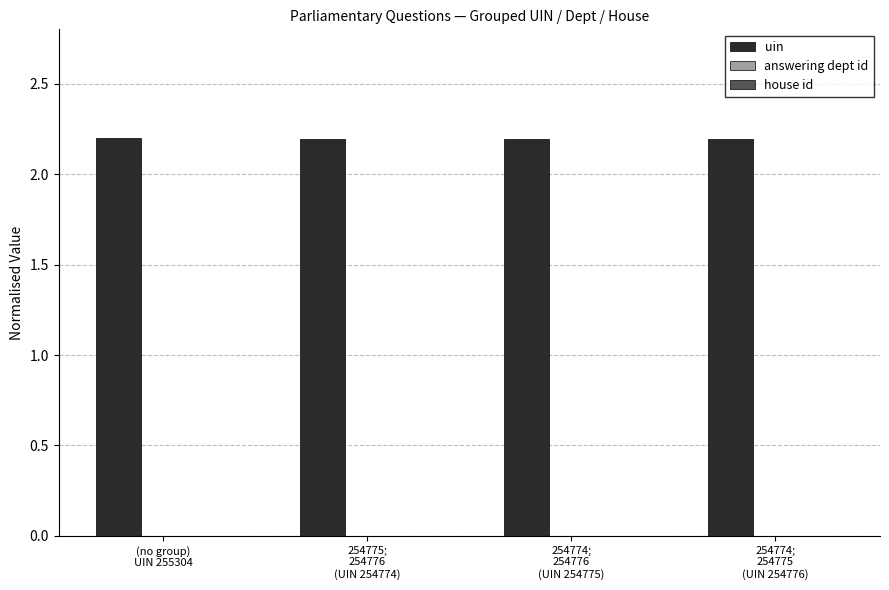

How many uin values are between 2 and 3?

4